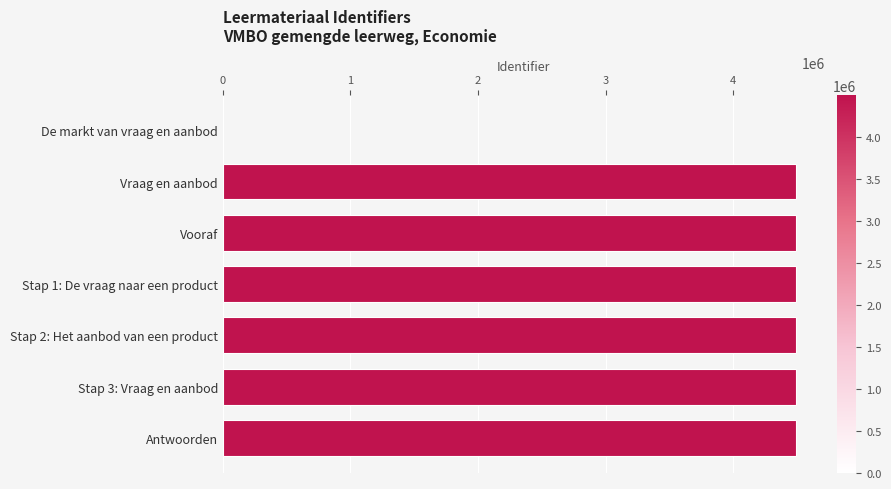

At which label is the value closest to 2245995?

Vraag en aanbod